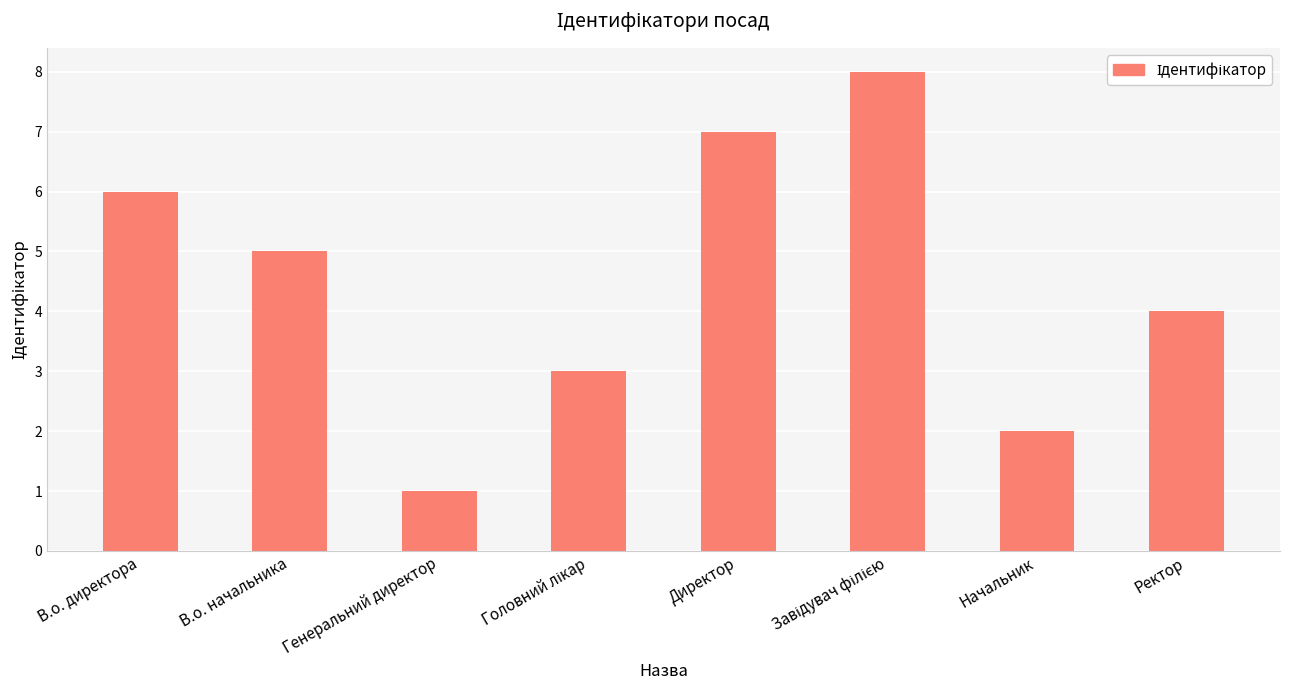

At which category does the chart reach its minimum across all series?

Генеральний директор